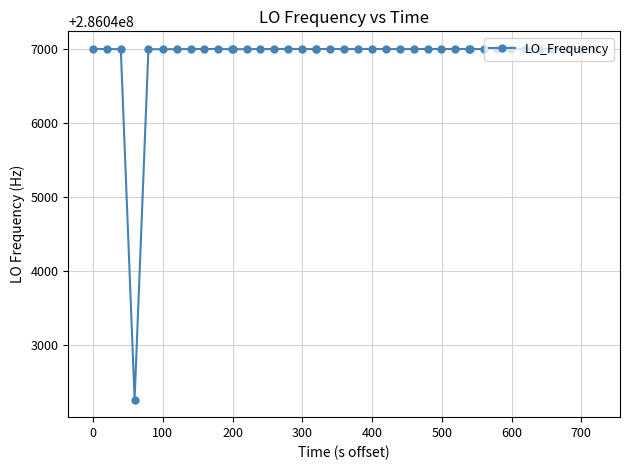

True or false: there are more than 0 points higher than both neighbors.

True